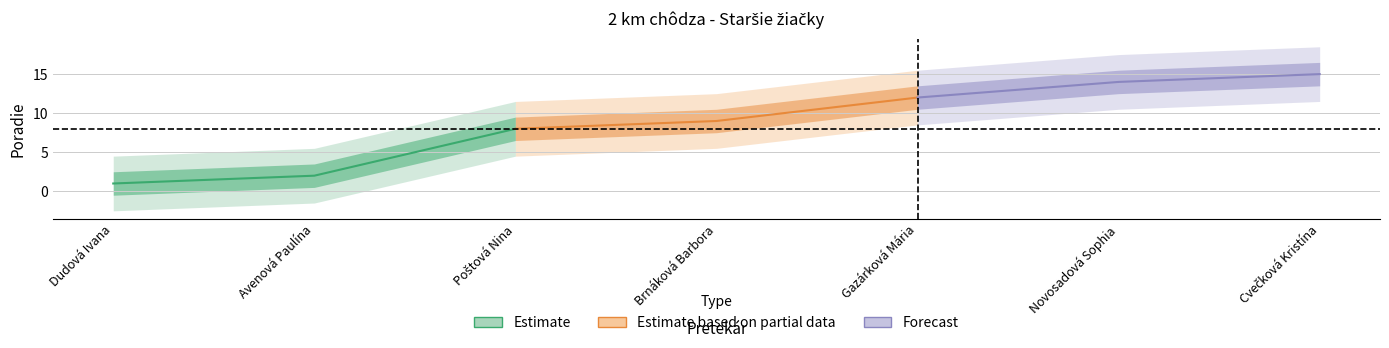

At which category does the chart reach its peak across all series?

Cvečková Kristína